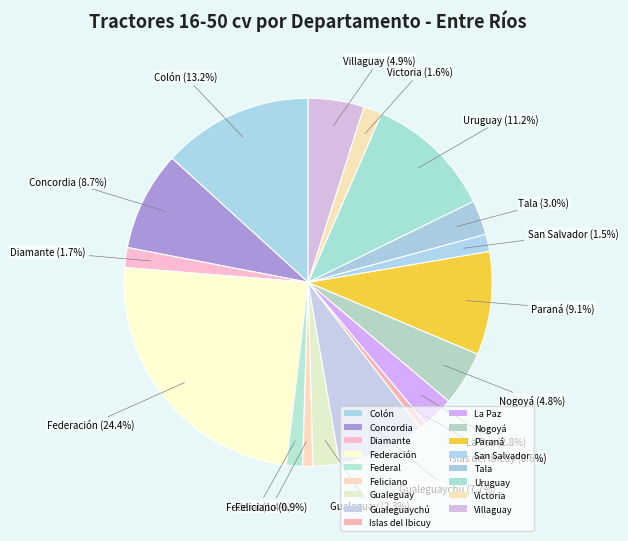

Approximately how many times larger is the value at Islas del Ibicuy compared to Concordia?

0.1